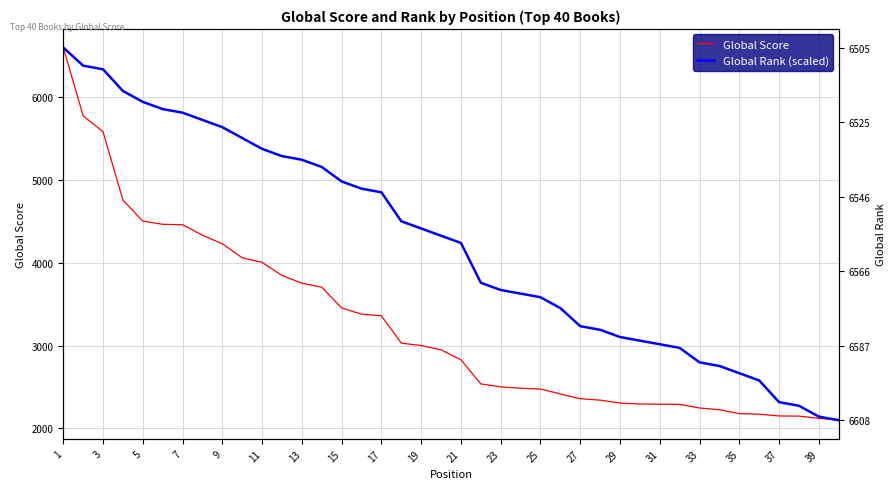

What are all the series names shown in the legend?

Global Score, Global Rank (scaled)